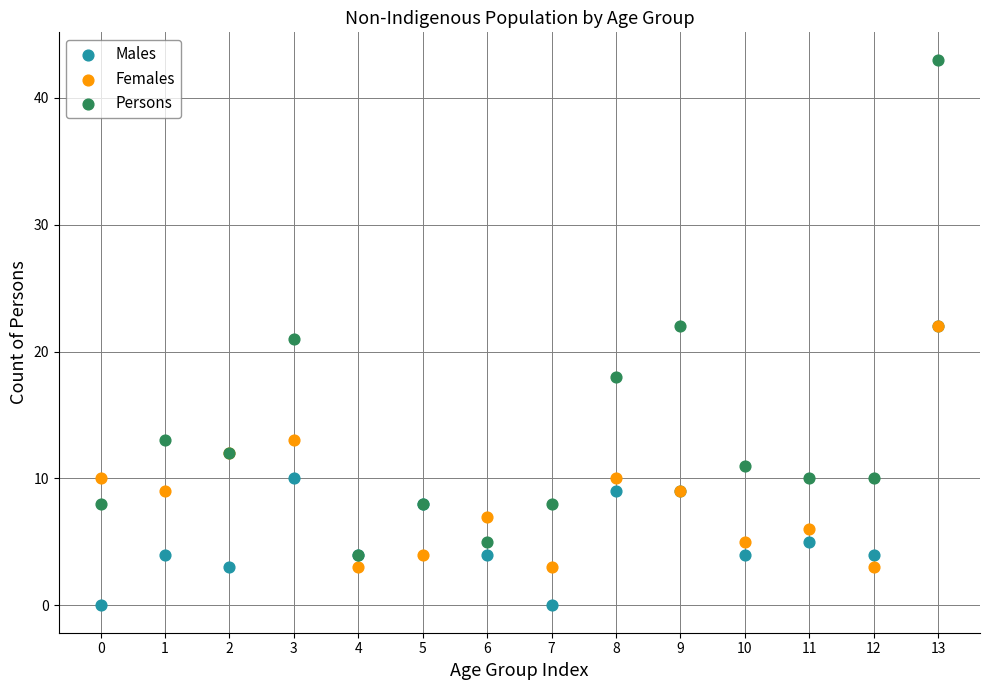

Which series reaches the maximum Y coordinate?

Persons